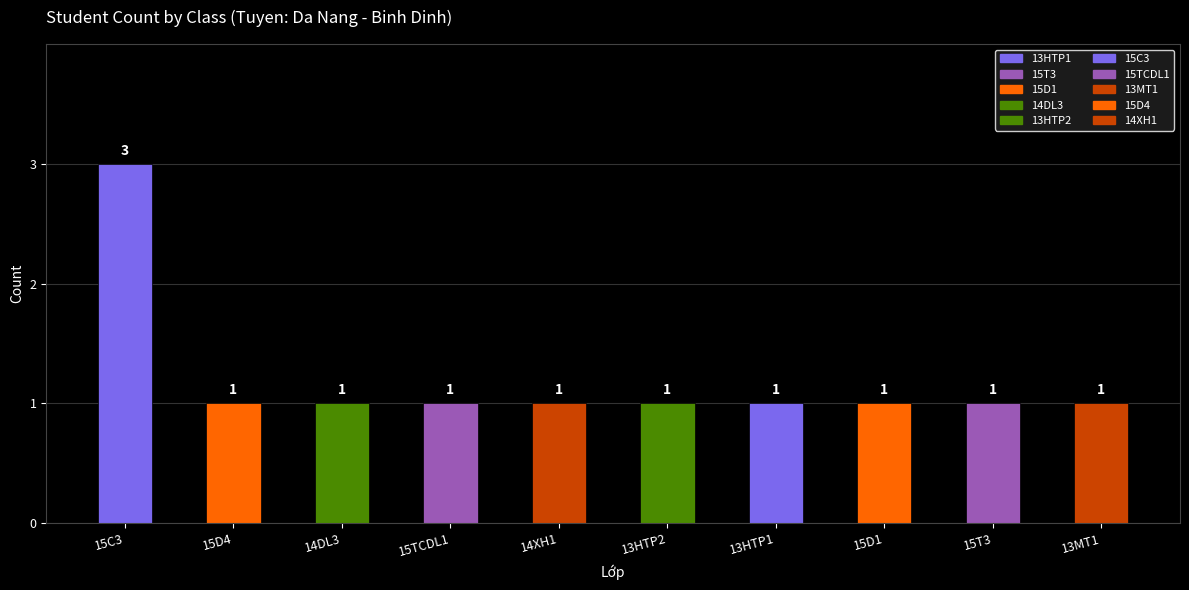

At which category does the chart reach its minimum across all series?

15D4